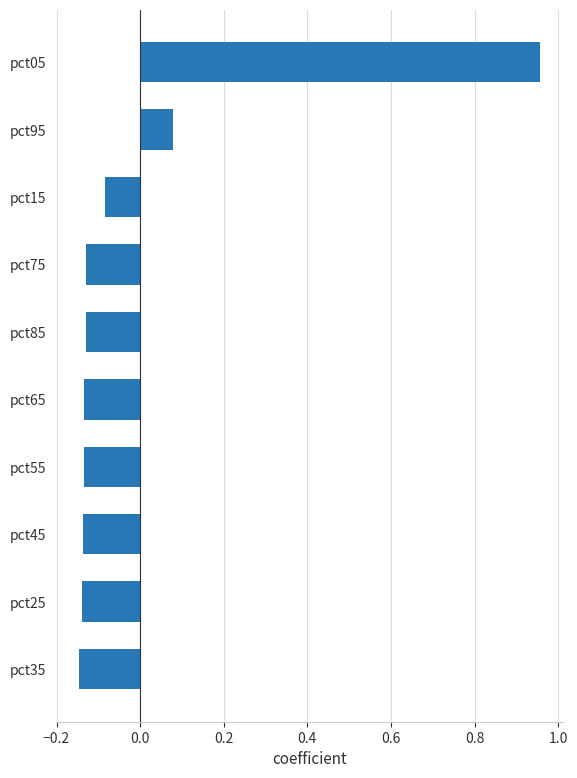

How many data points are less than 0?

8